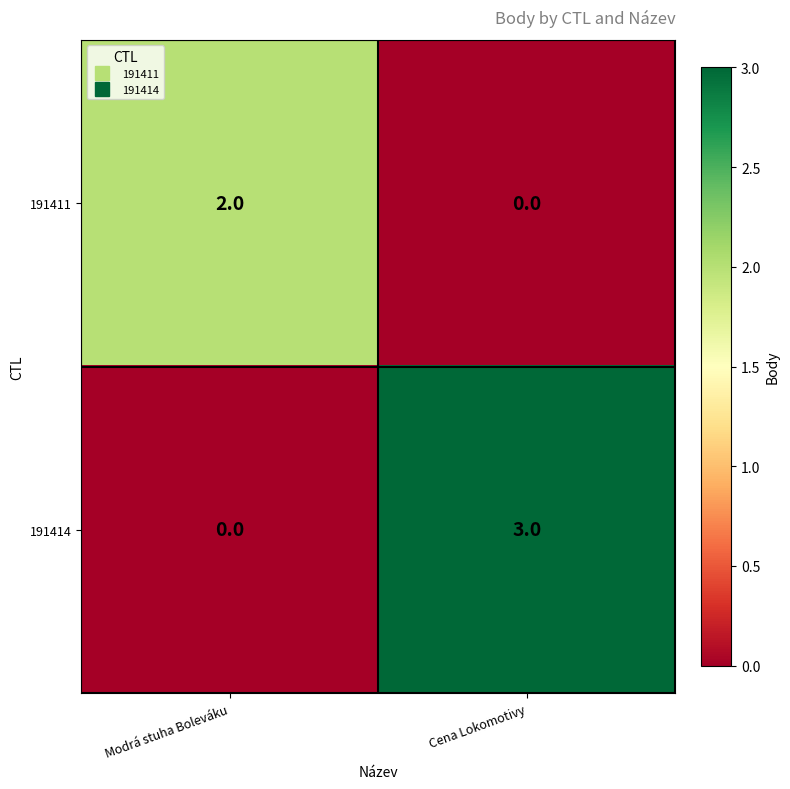

Is it true that 191411 equals 2 at Modrá stuha Boleváku?

True